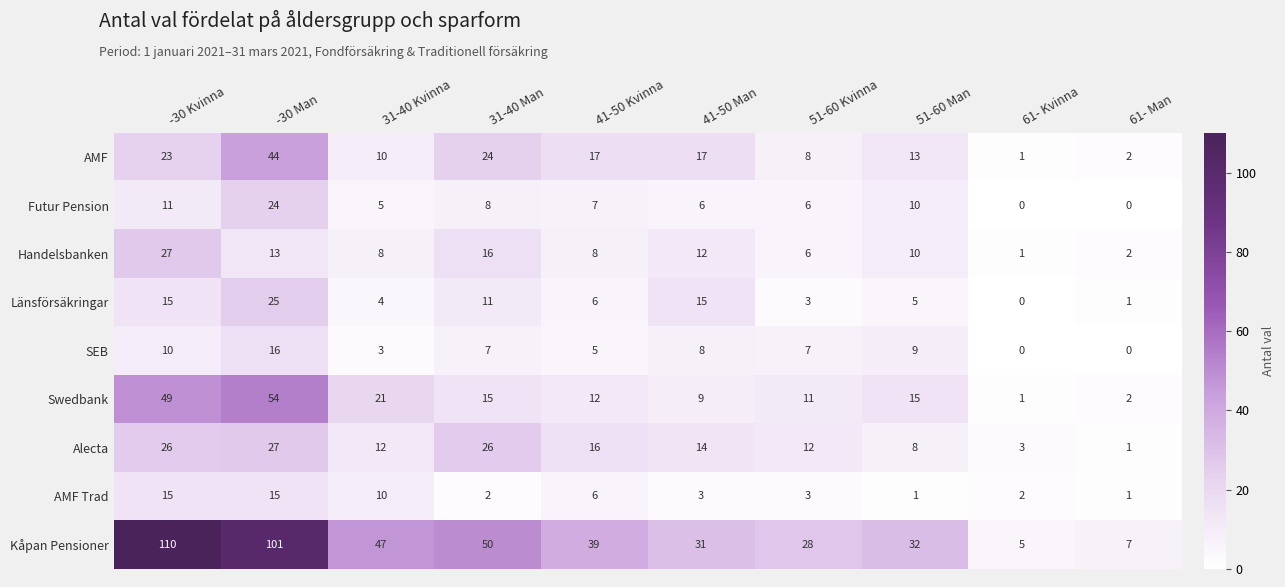

What is the difference between the highest and lowest values at -30 Man?

88